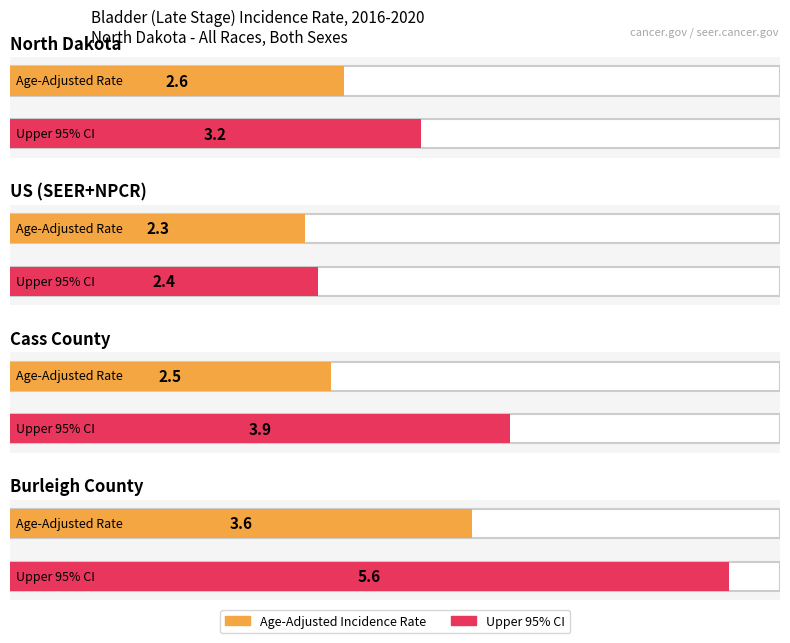

Which category has the highest value across all series?

Burleigh County